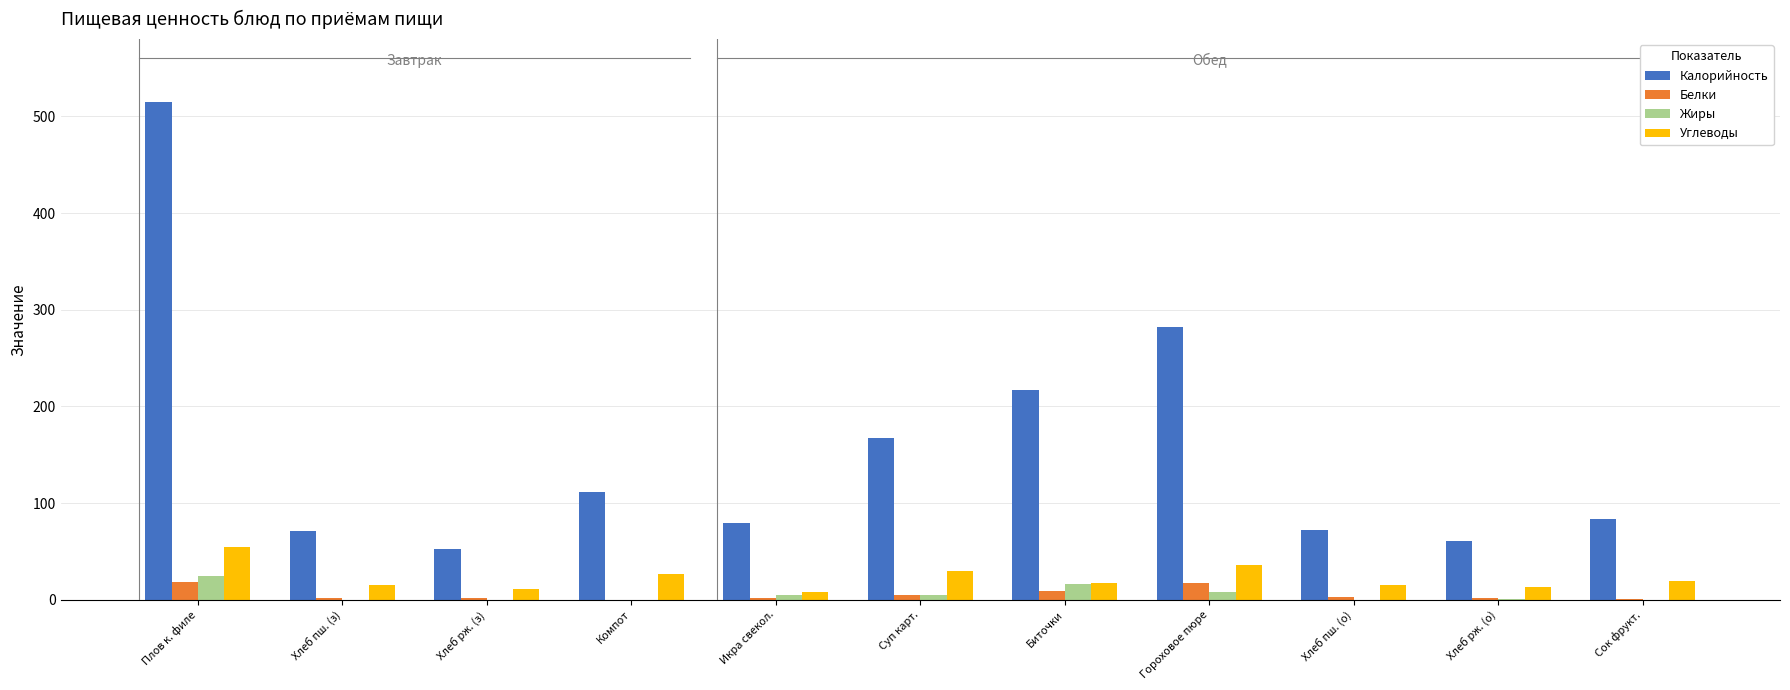

At which label is Калорийность closest to 283?

Гороховое пюре